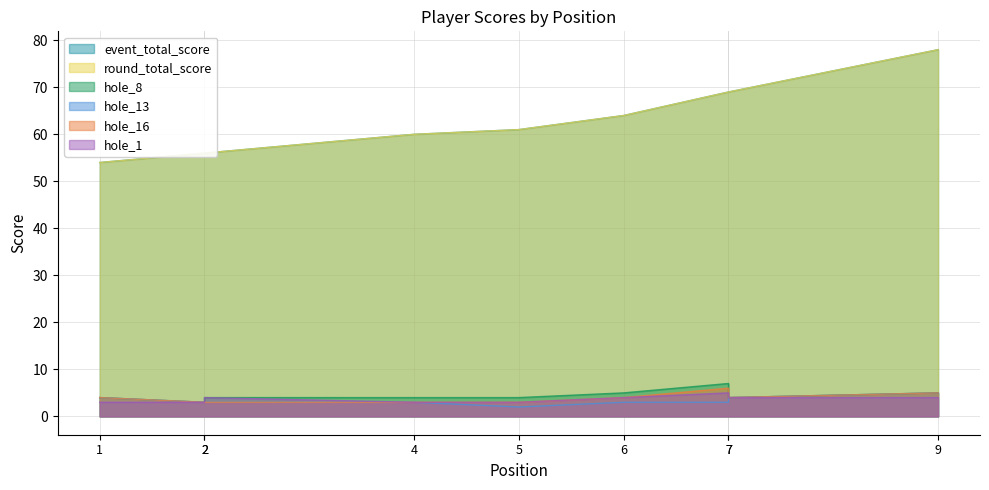

How many values in the hole_13 series exceed 3?

3